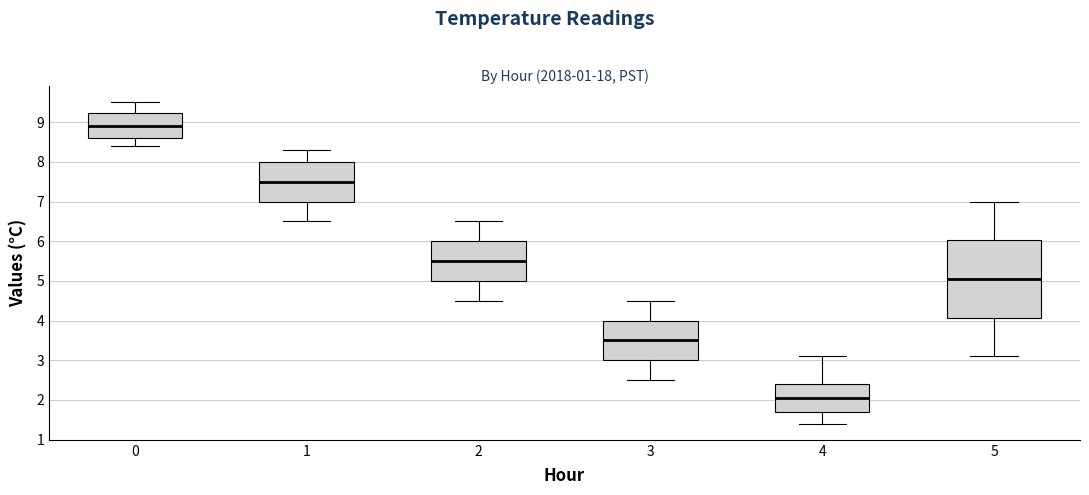

Where does the lower whisker of the box at x = 5 end on the y-axis? The values are not printed on the chart, so give them approximately, as read against the axis.

3.1